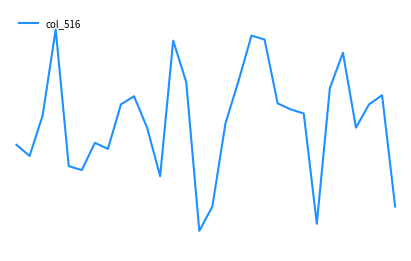

Where is the first local maximum?

3